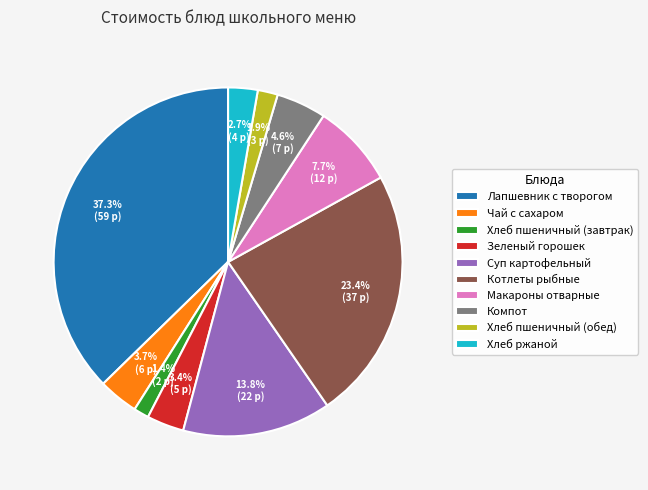

What percentage is the Макароны отварные slice, to the nearest percent?

8%